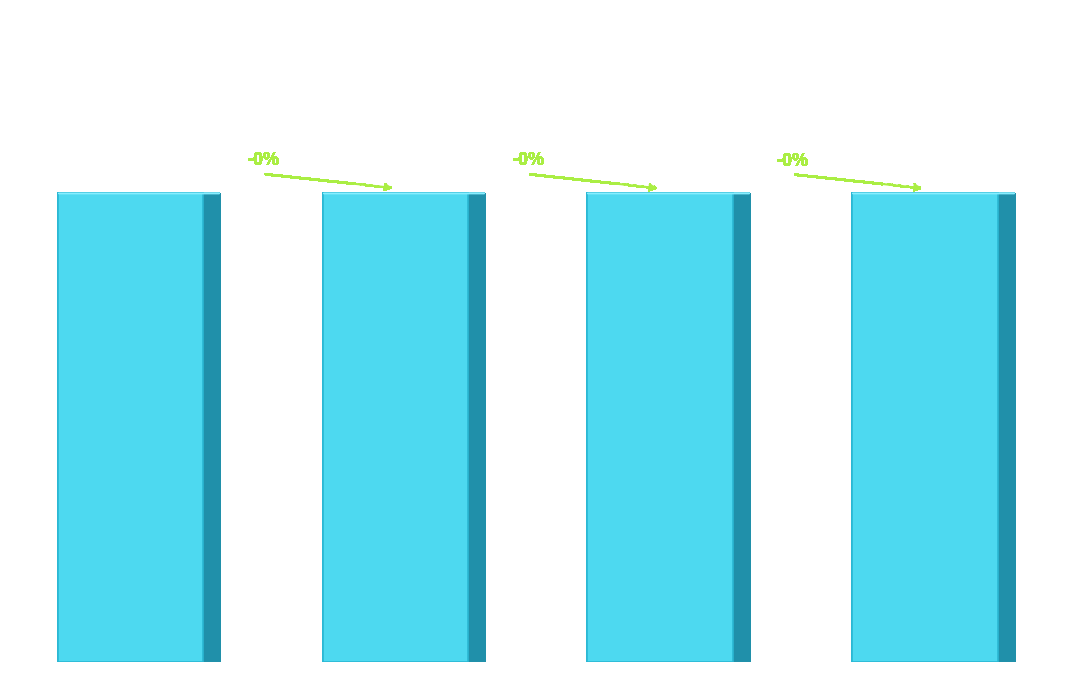

Is it true that the value at Adjudicado is 2407389940?

False